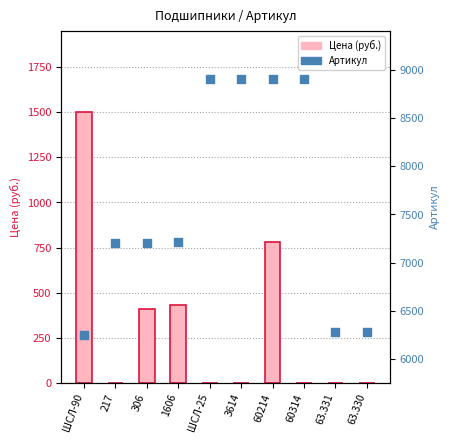

At how many categories does at least one series exceed 5083?

10